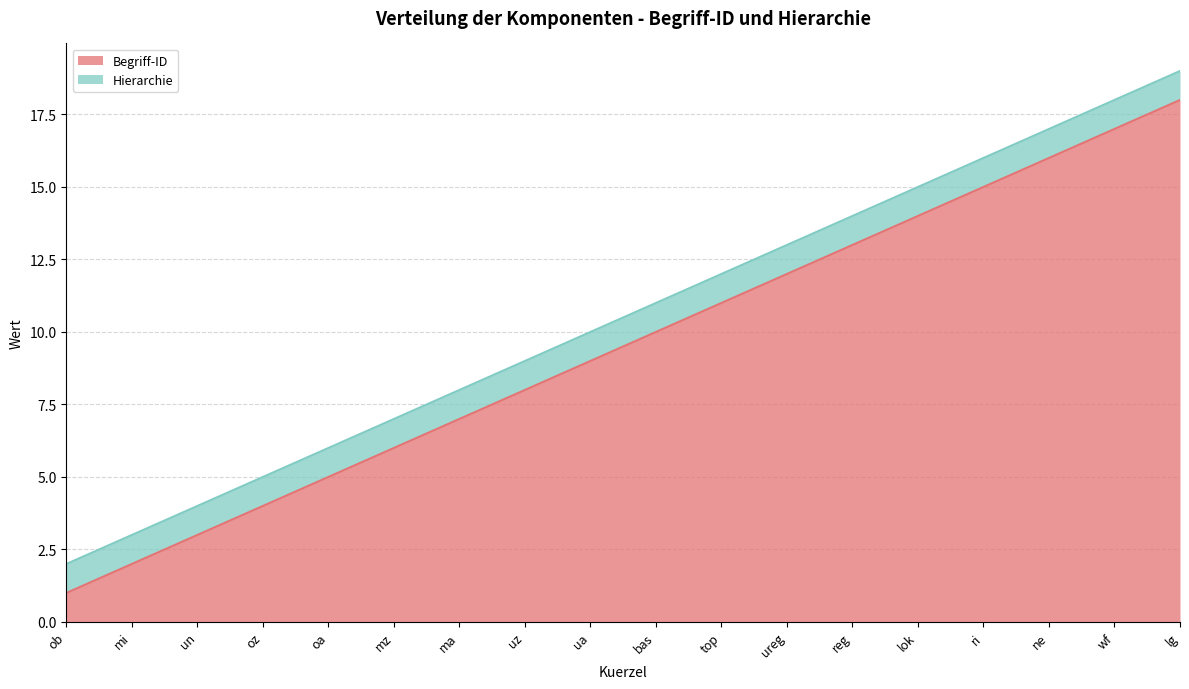

What is the average value?

10